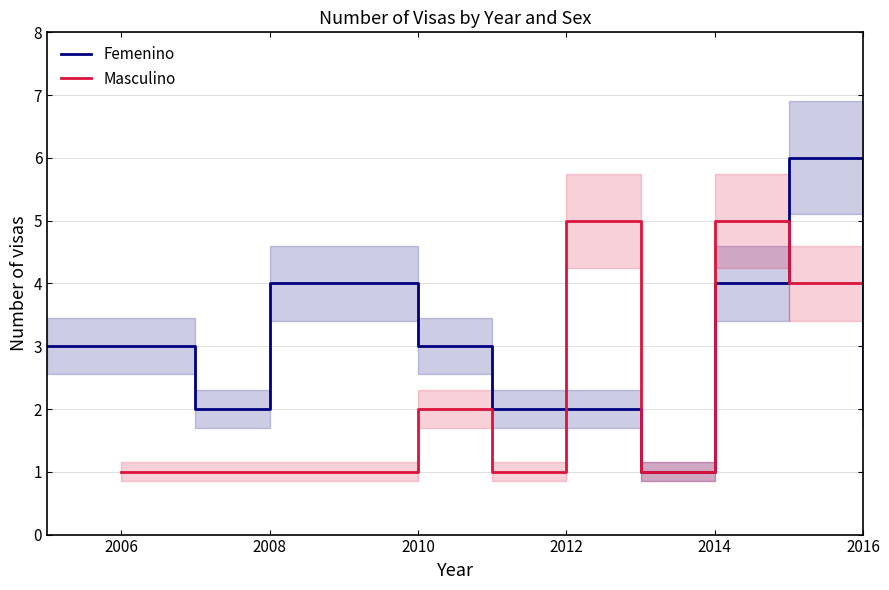

Count the number of categories in the chart.

10